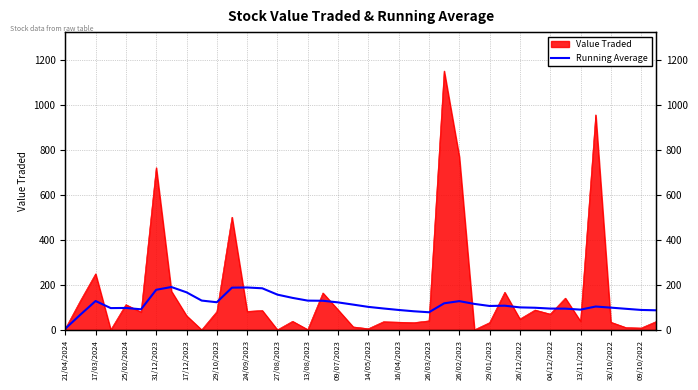

What is the sum of all values?

4629.7